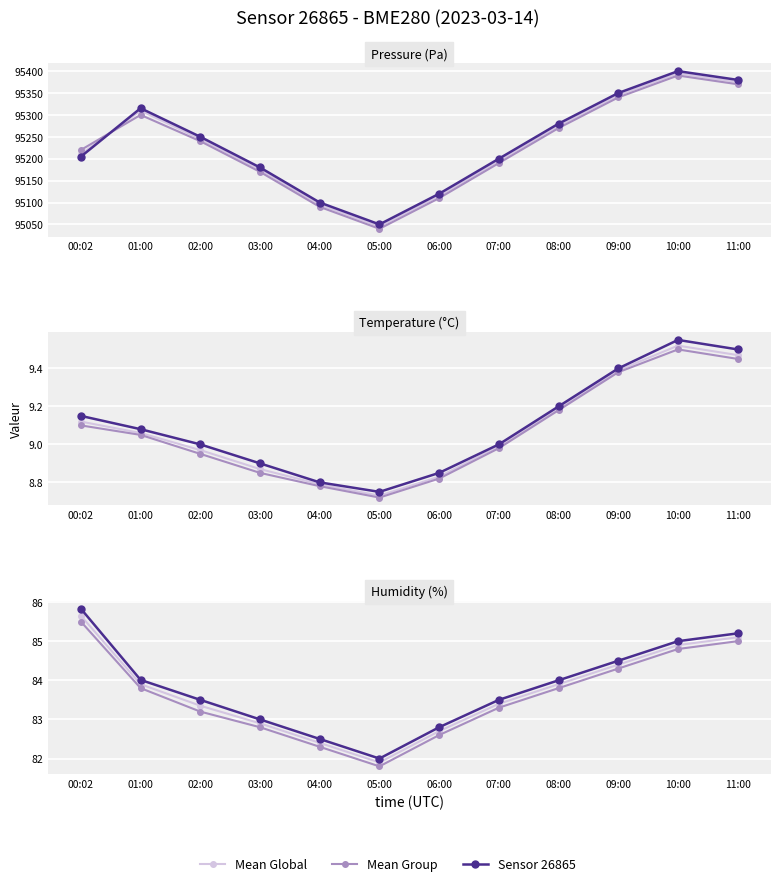

Does the chart display data point markers on the line(s)?

Yes